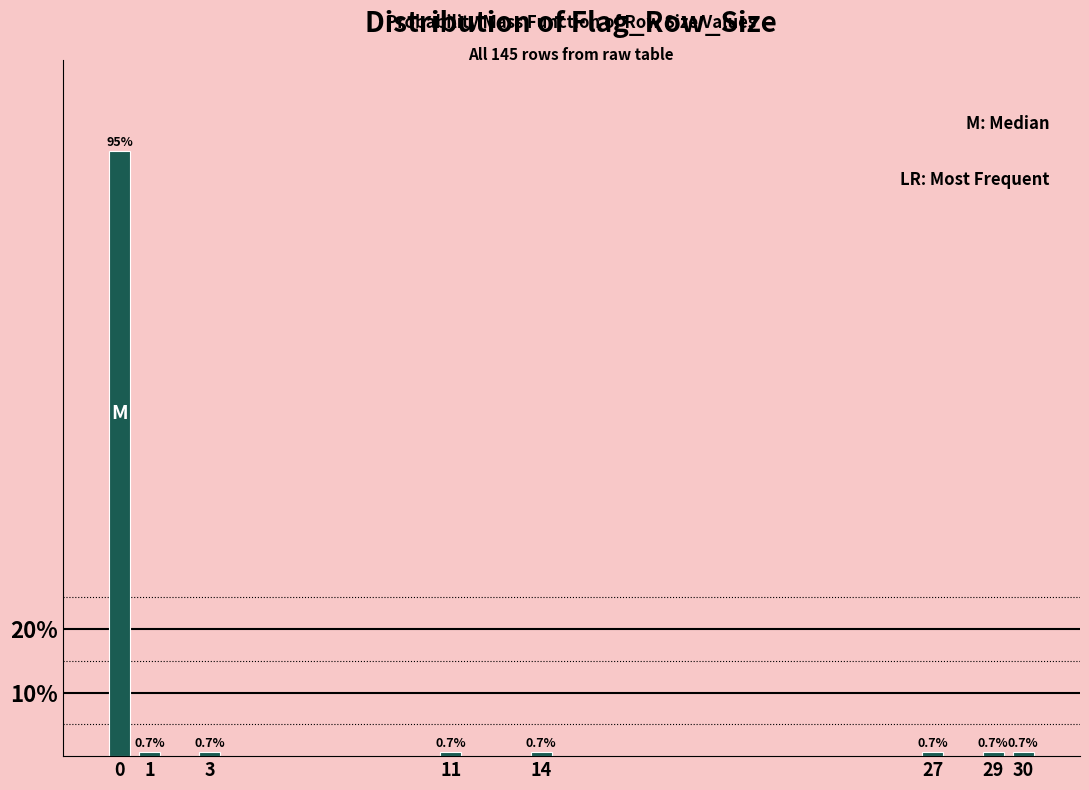

Reading right to left, what are all the values shown in this chart?

0.7	0.7	0.7	0.7	0.7	0.7	0.7	95.2